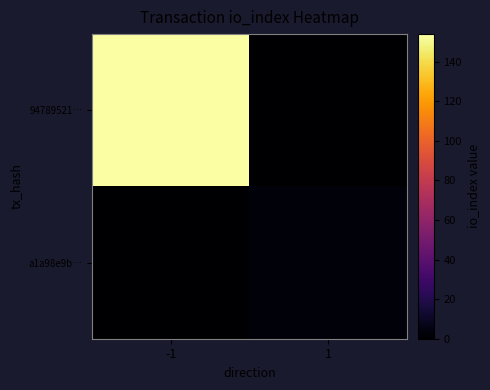

What is the spread (max minus min) of values at -1?

154